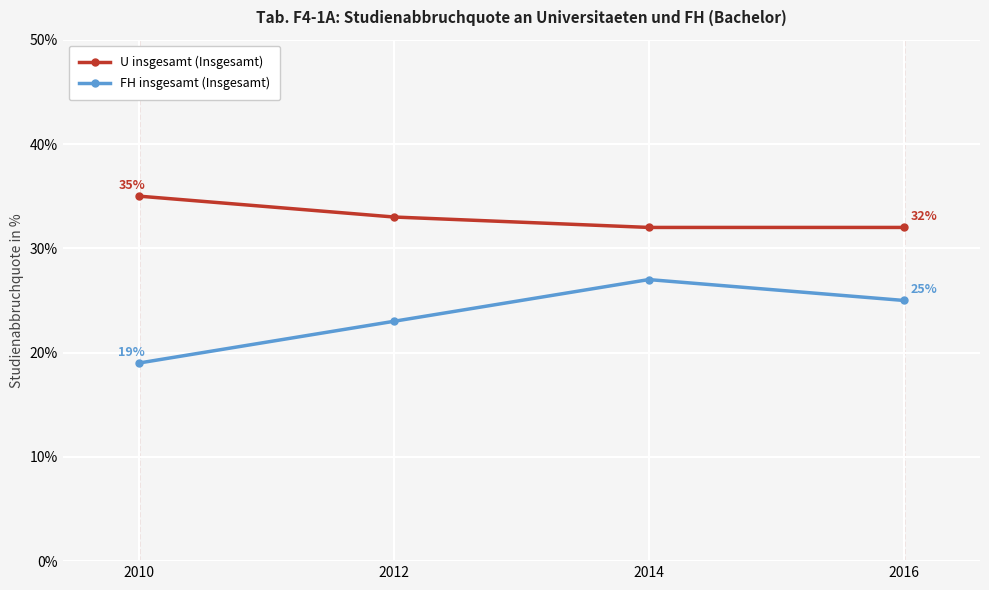

What is the sum of the FH insgesamt (Insgesamt) values at 2016 and 2014?

52